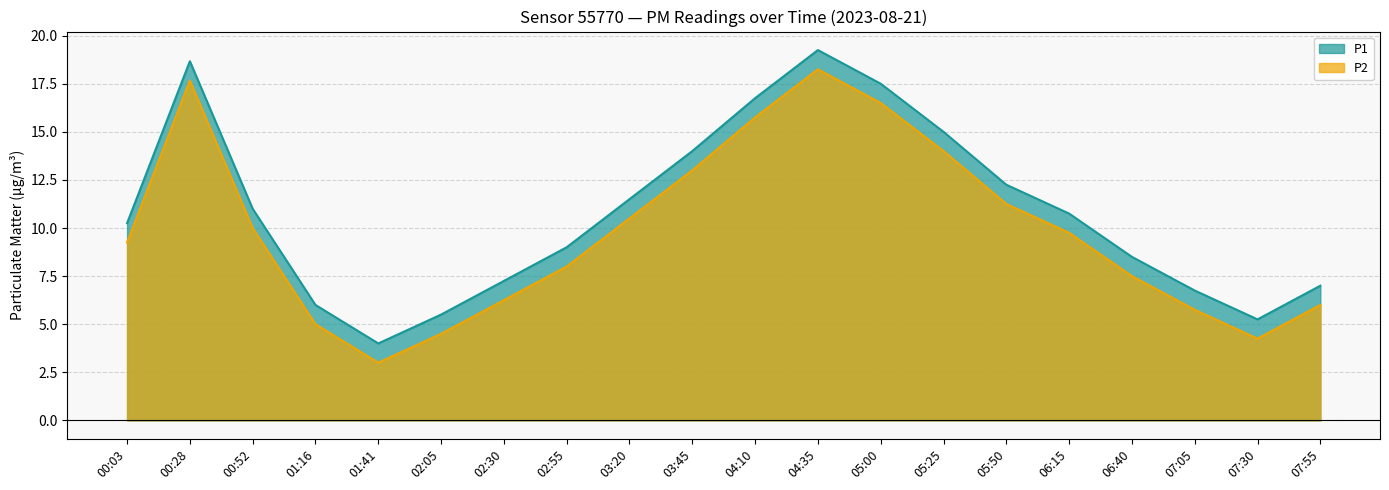

What is the sum of all P1 values?

216.2